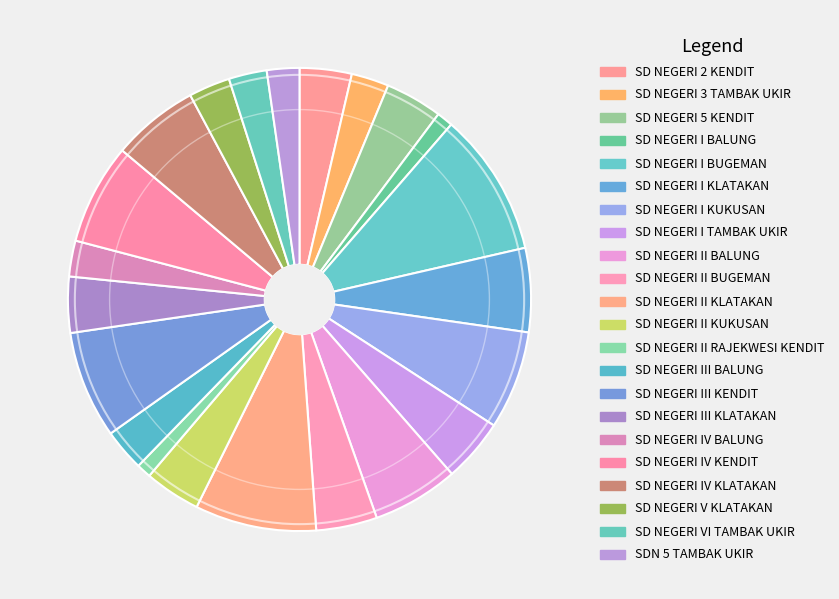

How many slices are in this pie chart?

22